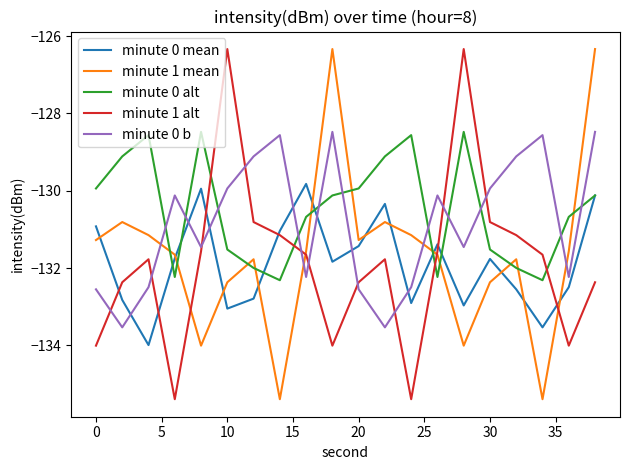

How many interior local valleys does the minute 1 alt series have?

4